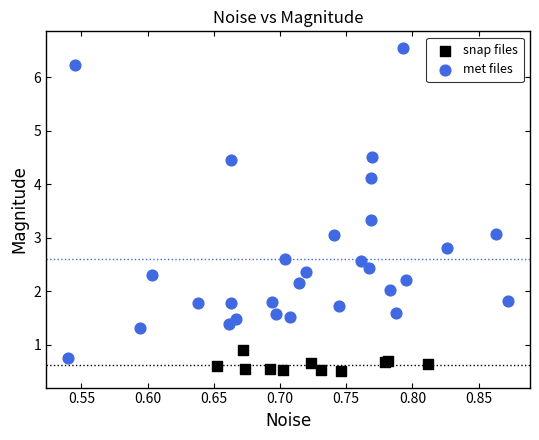

Which series reaches the maximum Y coordinate?

met files